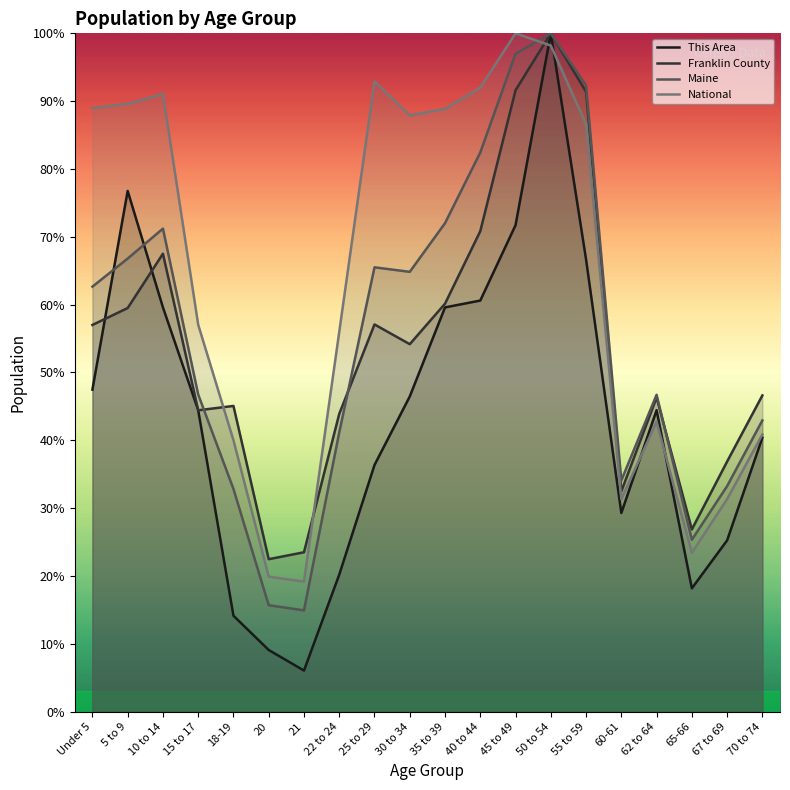

What are all the series names shown in the legend?

This Area, Franklin County, Maine, National